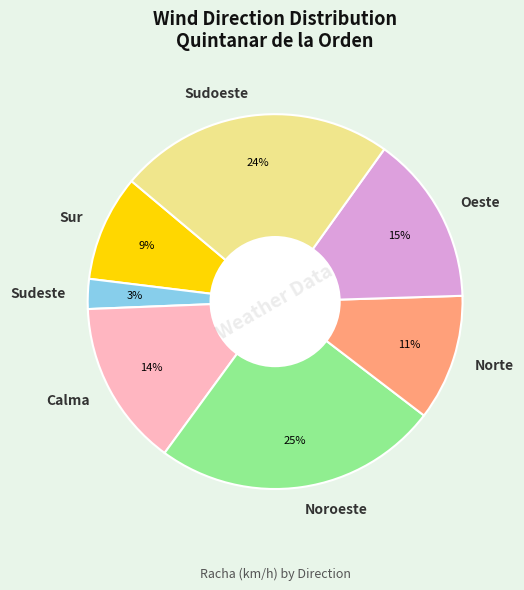

To the nearest percent, what percentage of the pie is Noroeste?

25%